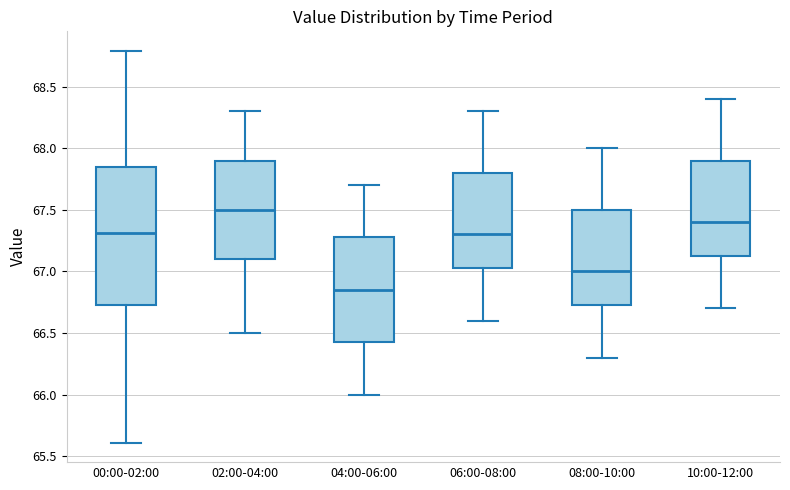

Where does the upper whisker of the box for 10:00-12:00 end on the y-axis? The values are not printed on the chart, so give them approximately, as read against the axis.

68.40